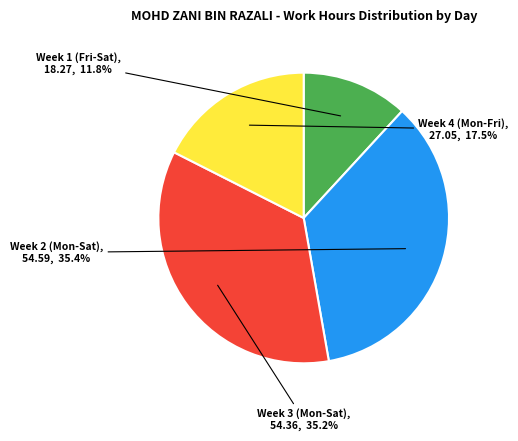

Is Week 3 (Mon-Sat) the majority of the pie?

No